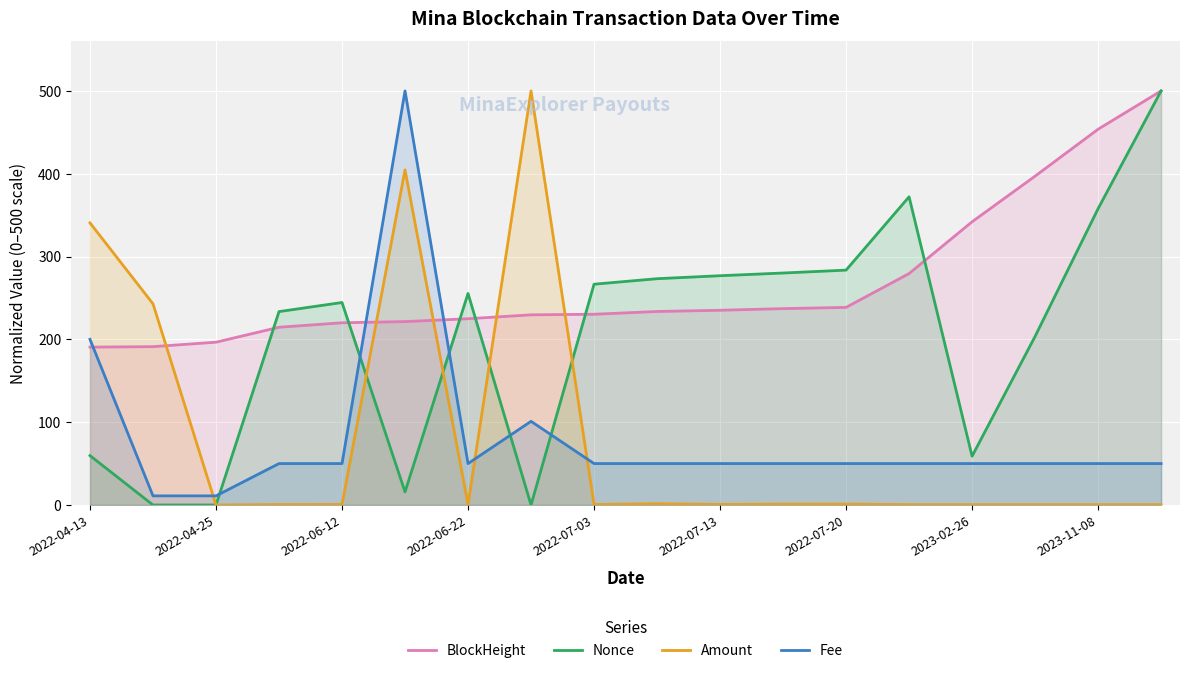

How many lines are shown in the chart?

4